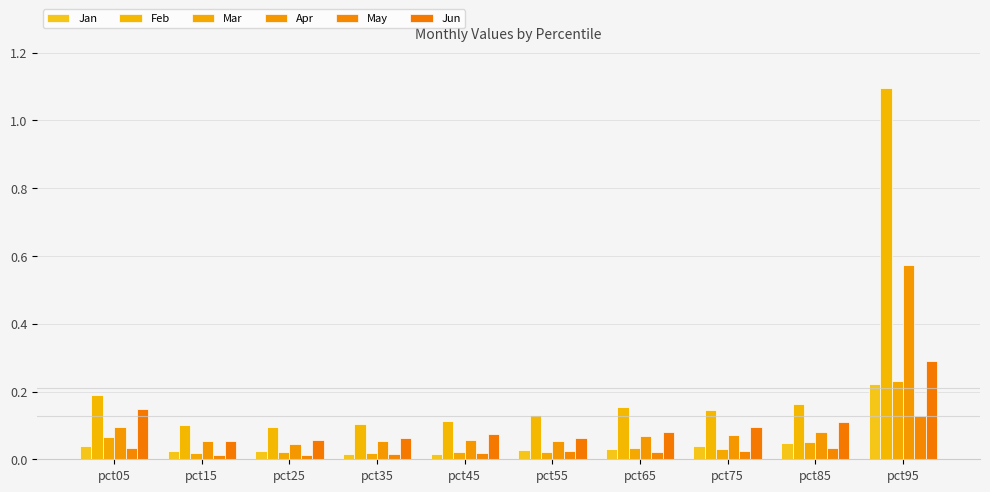

Is it true that May equals 0.0 at pct15?

False